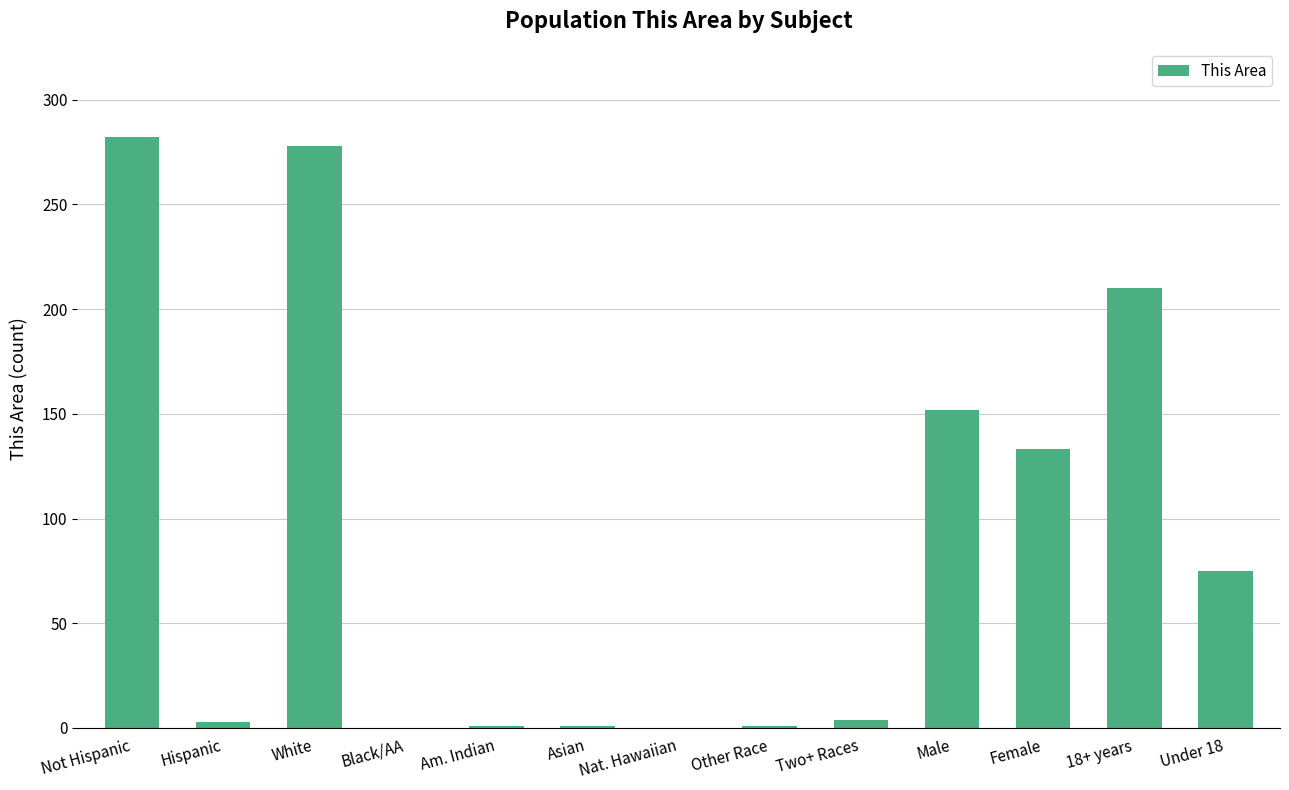

Is it true that the value at Female is 133?

True